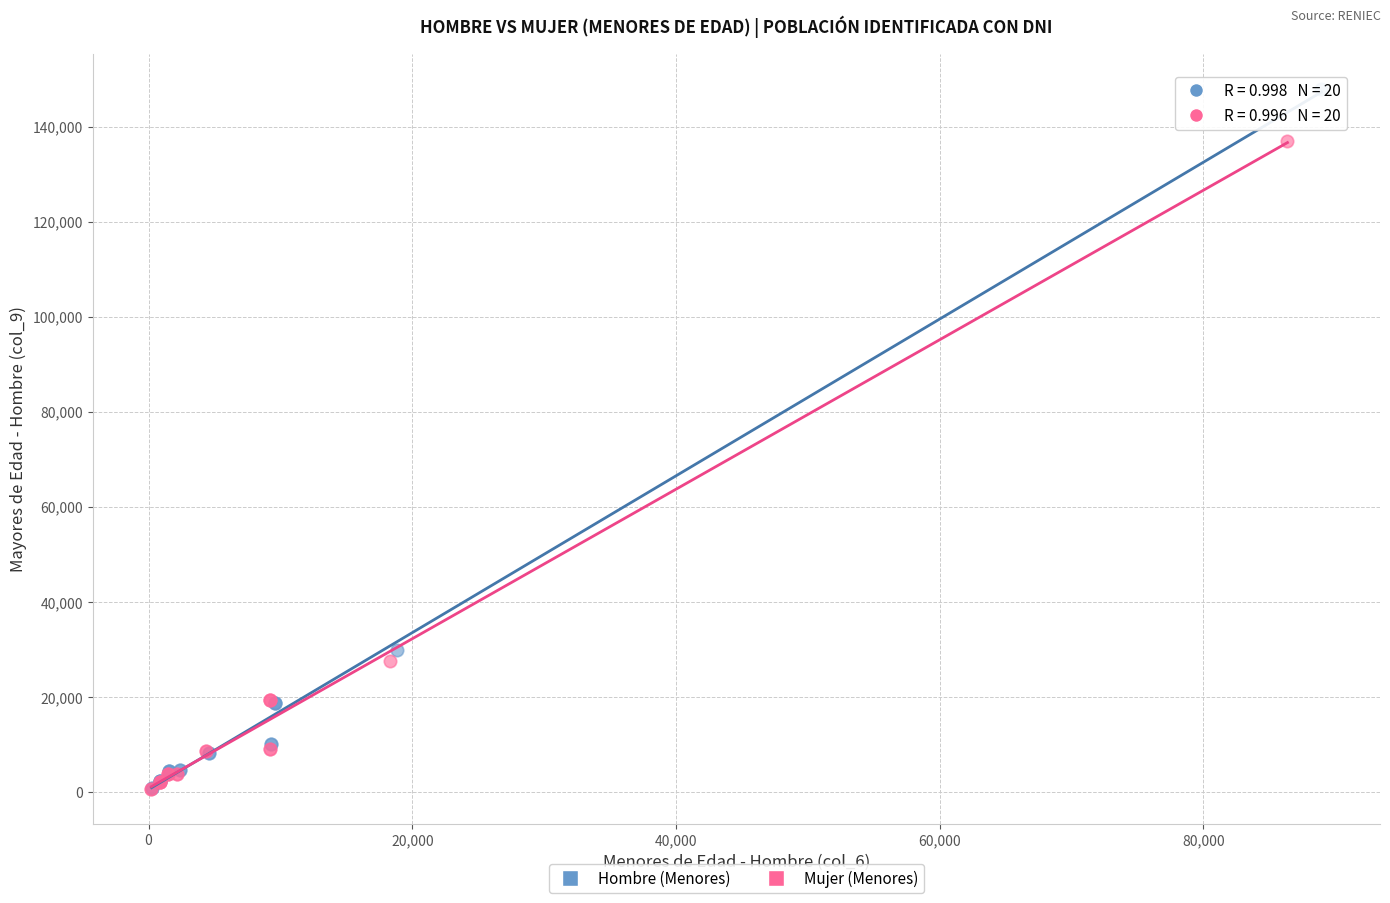

Which series contains the highest Y value?

Hombre (Menores)